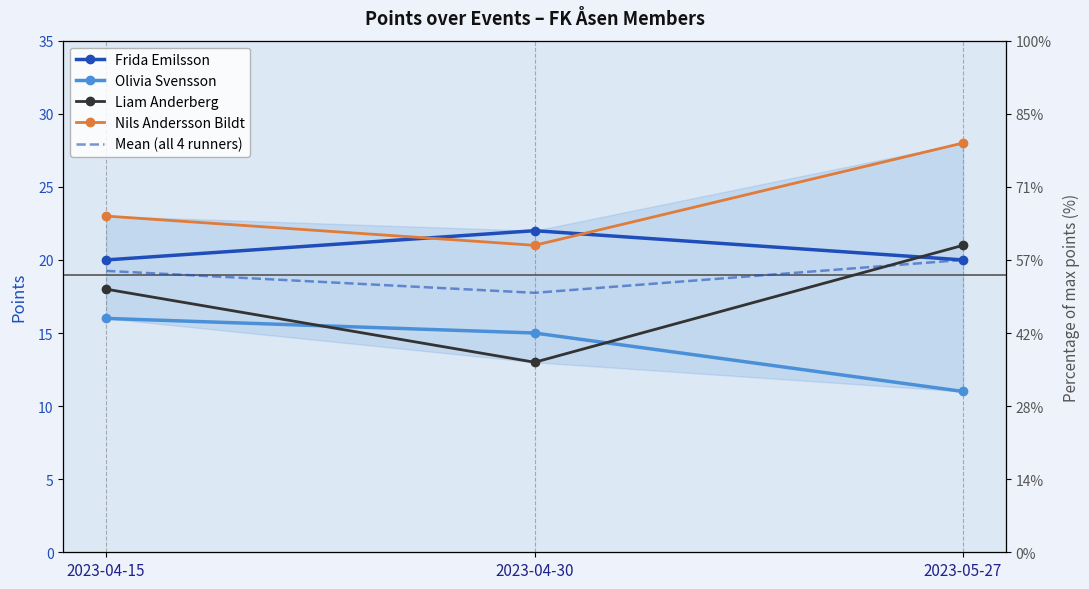

List the labels in order of Liam Anderberg value, smallest first.

2023-04-30, 2023-04-15, 2023-05-27